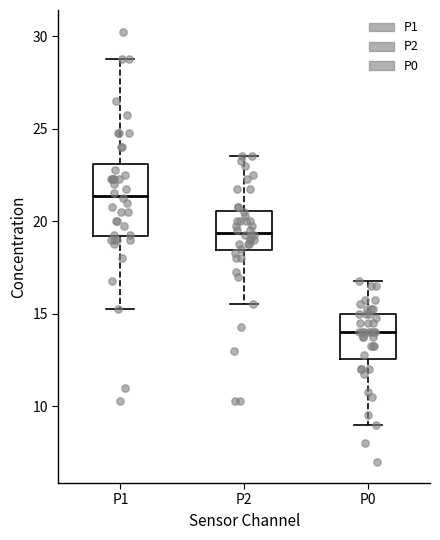

Reading left to right, transcribe this box plot: for each box, give where its median line is, the range the box spans, and where its two whiskers end, as read against the y-axis. The values are not printed on the chart, so give them approximately, as read against the axis.

P1: median 21.5, box 19.0 to 23.0, whiskers 15.5 to 29.0
P2: median 19.5, box 18.5 to 20.5, whiskers 15.5 to 23.5
P0: median 14.0, box 12.5 to 15.0, whiskers 9.0 to 17.0